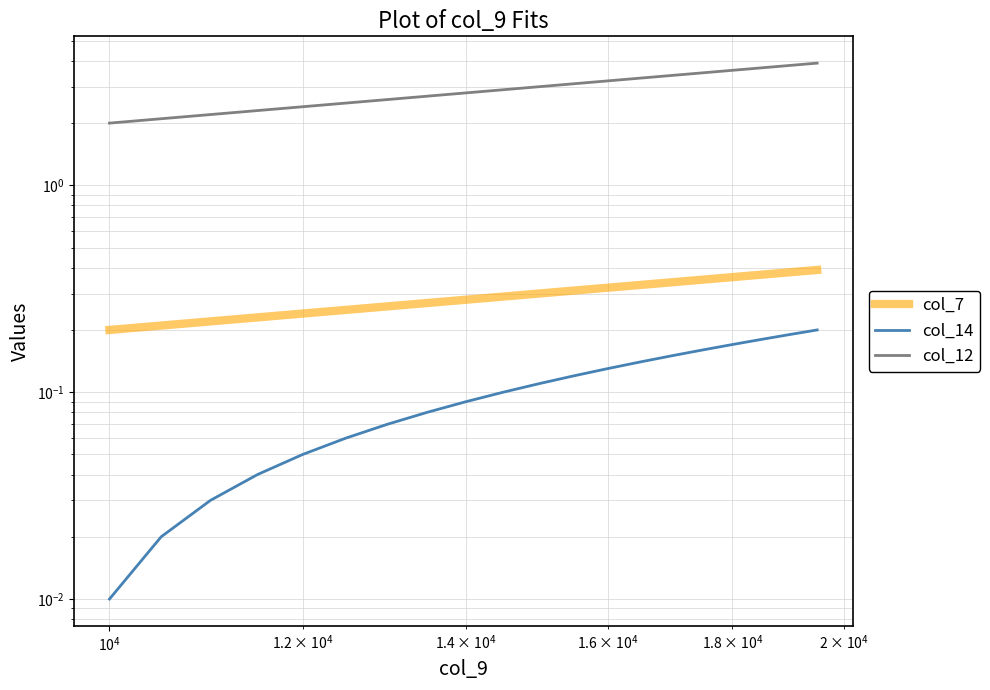

What is the average value of the col_7 series?

0.3